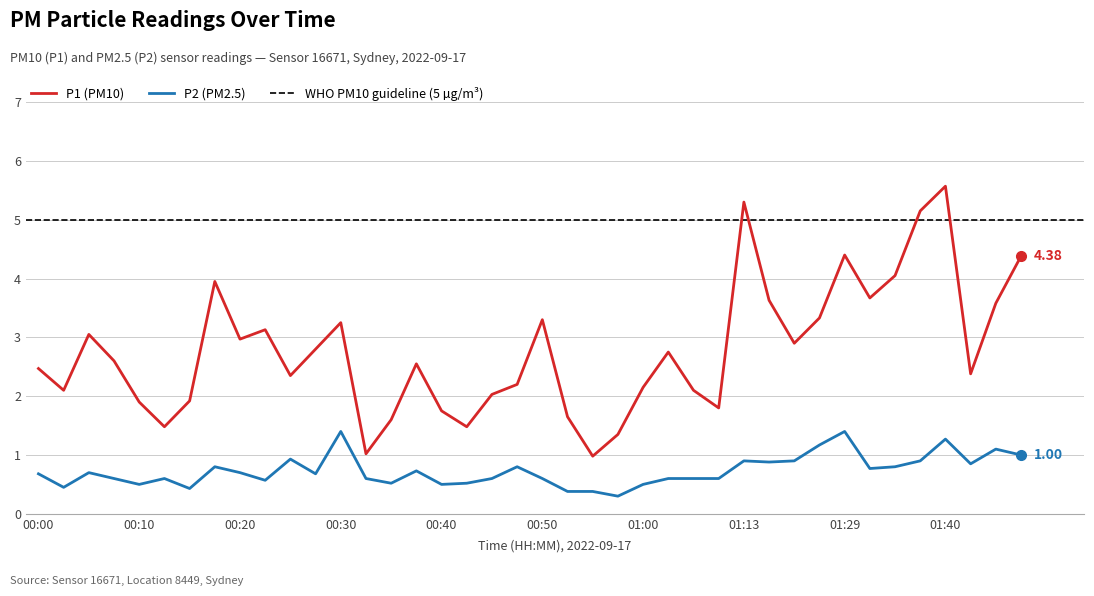

What is the greatest value displayed?

5.6